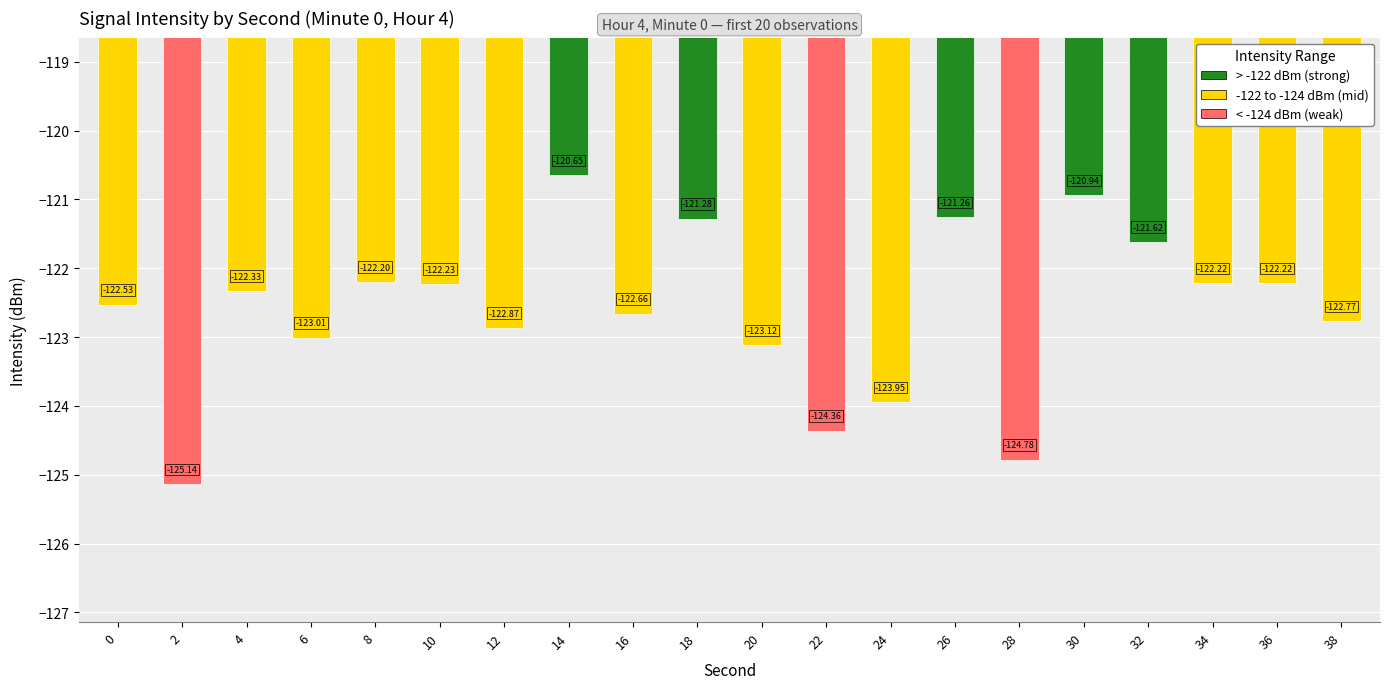

Is it true that the value at 0 is -39.0?

False